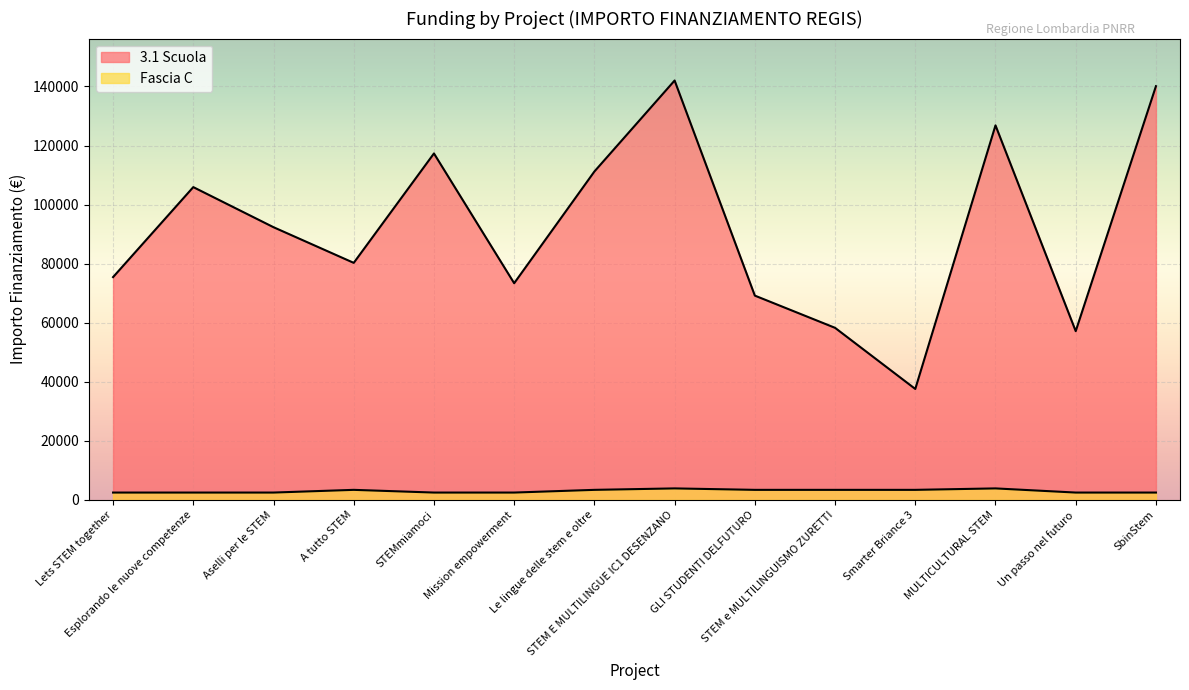

What is the difference between the second highest and second lowest values in the Fascia C series?

1405.0